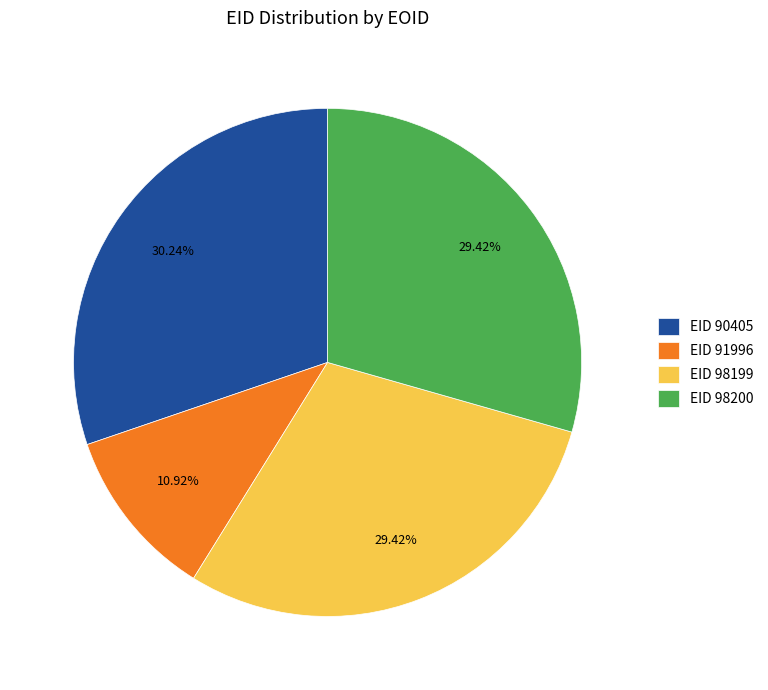

What is the ratio of the value at EID 98199 to the value at EID 90405?

1.0